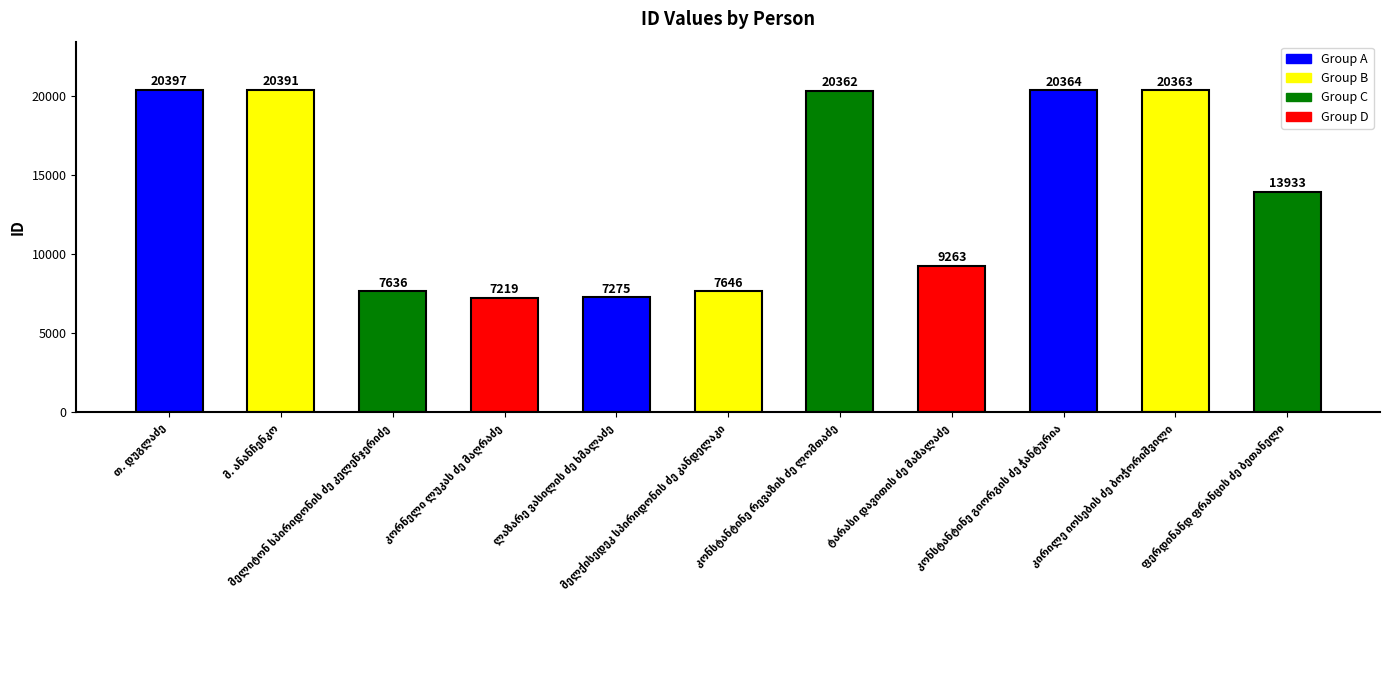

What is the sum of all values?

154849